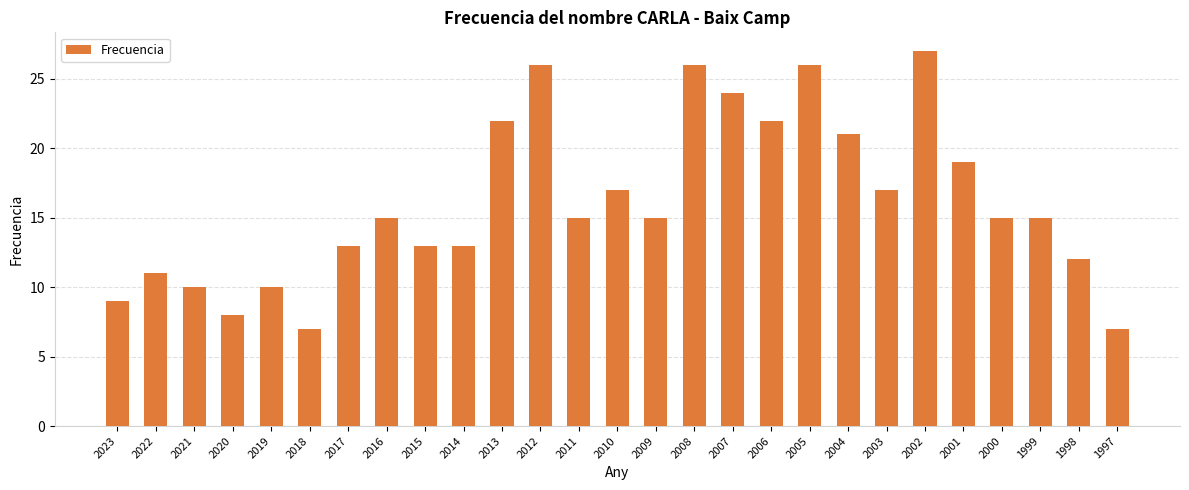

What value does the data have at 2002?

27